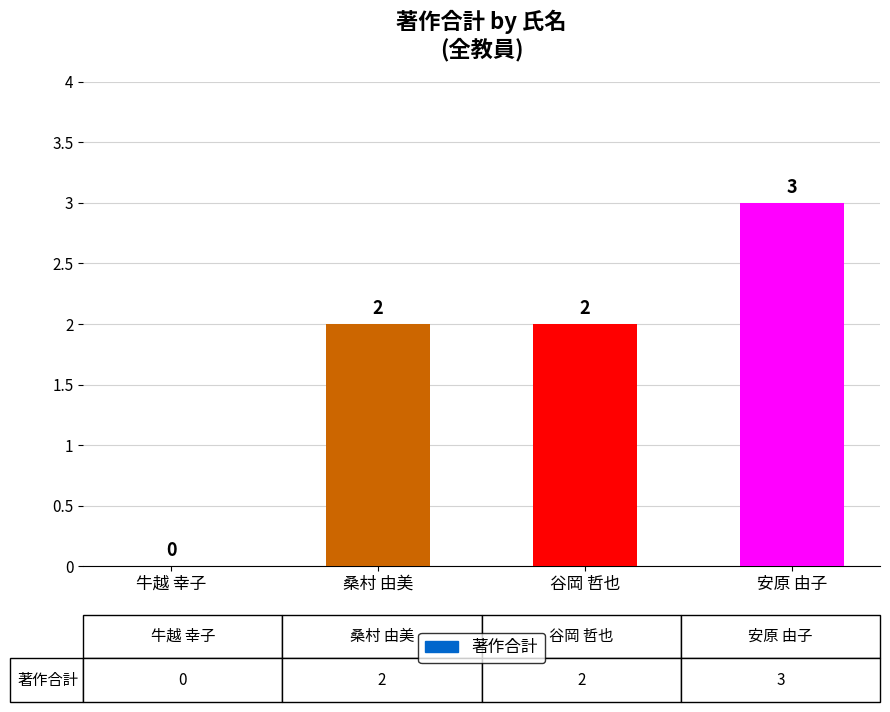

Read the value at 安原 由子.

3